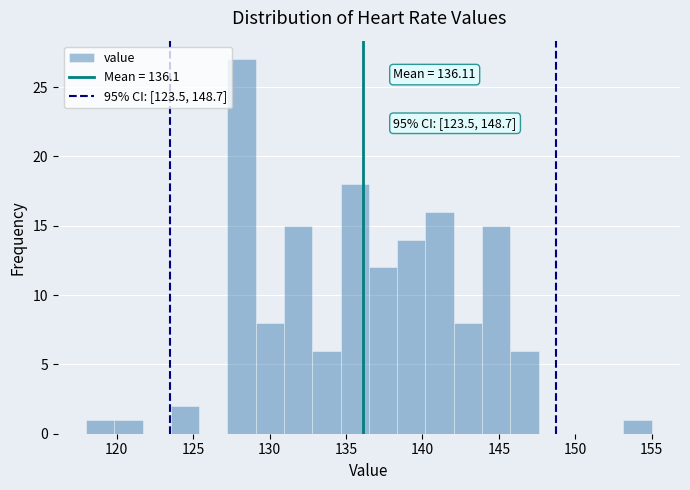

Around what value on the x-axis is the tallest bar? Give the approximate position of its centre, as read against the axis.

128.0